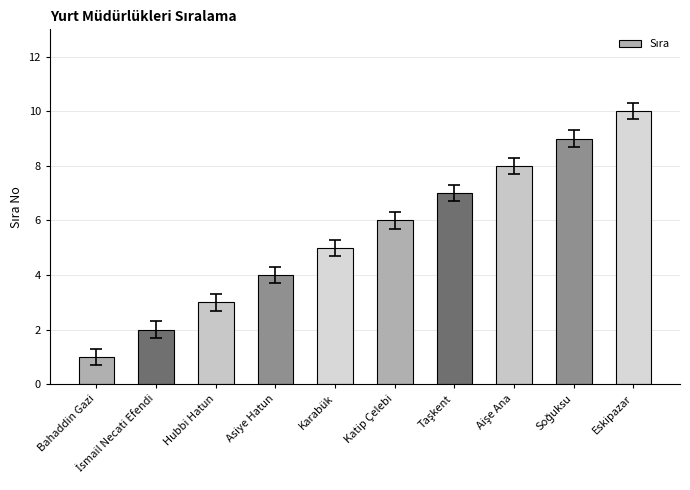

Reading right to left, what are all the values shown in this chart?

10	9	8	7	6	5	4	3	2	1